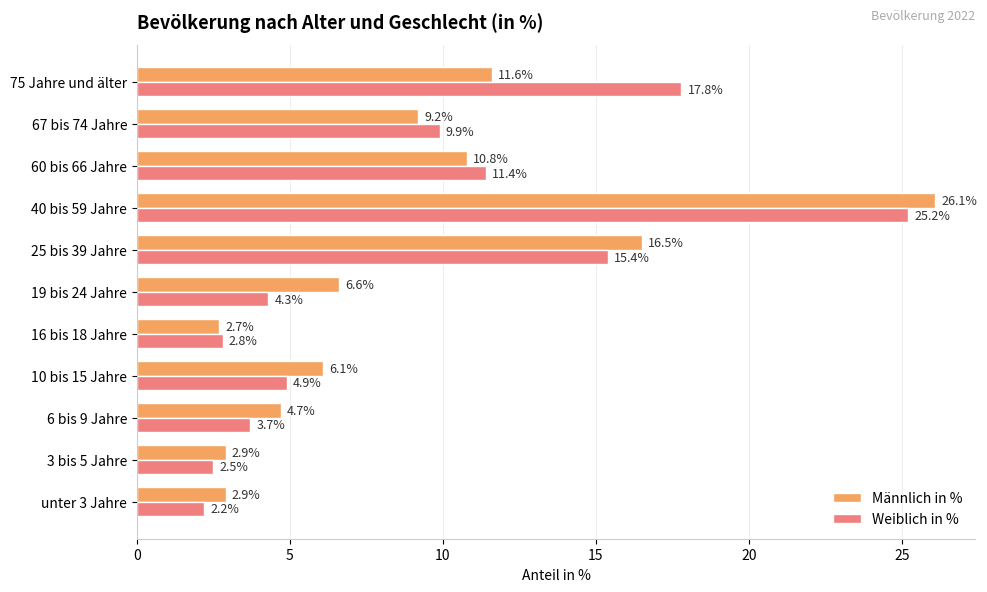

What is the lowest value of the Weiblich in % series?

2.2